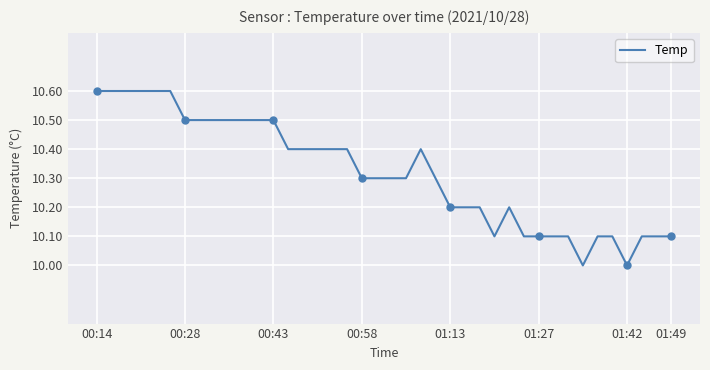

The value at 8 is 10.5. True or false?

True